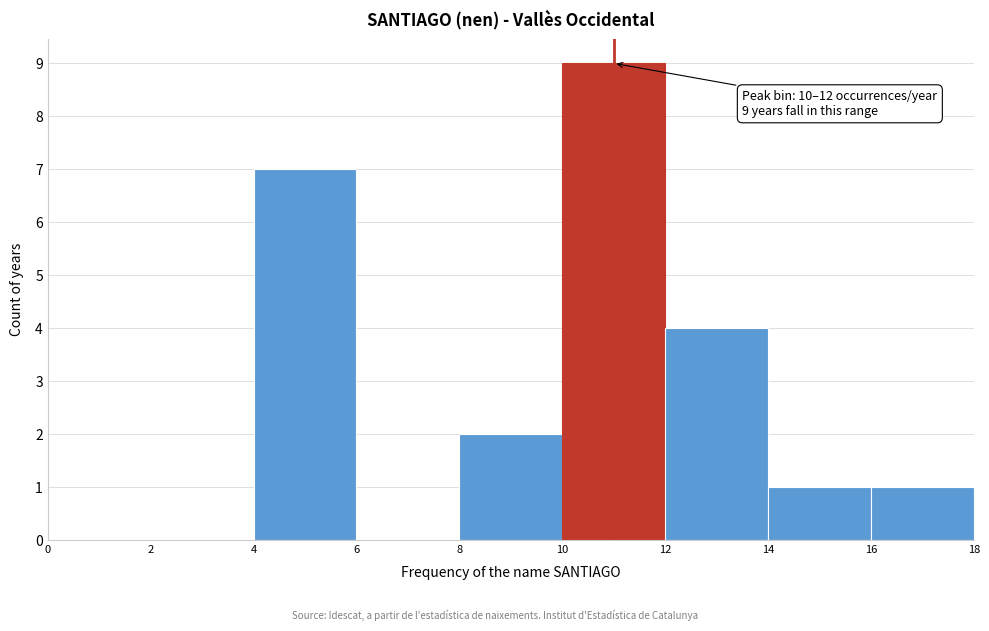

Which range on the x-axis has the tallest bar?

10 to 12